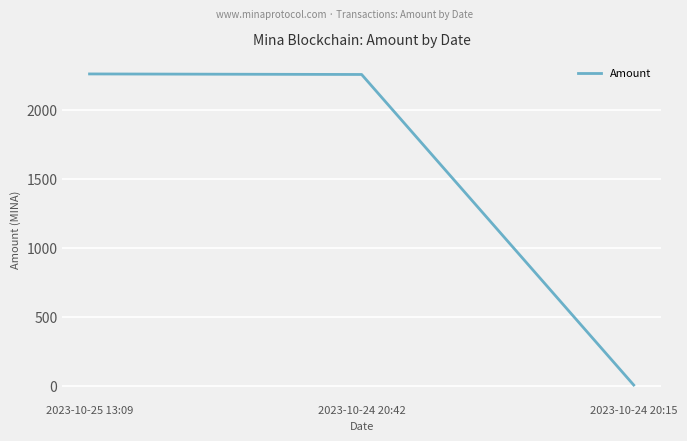

The value at 2023-10-24 20:15 is 5.0. True or false?

True